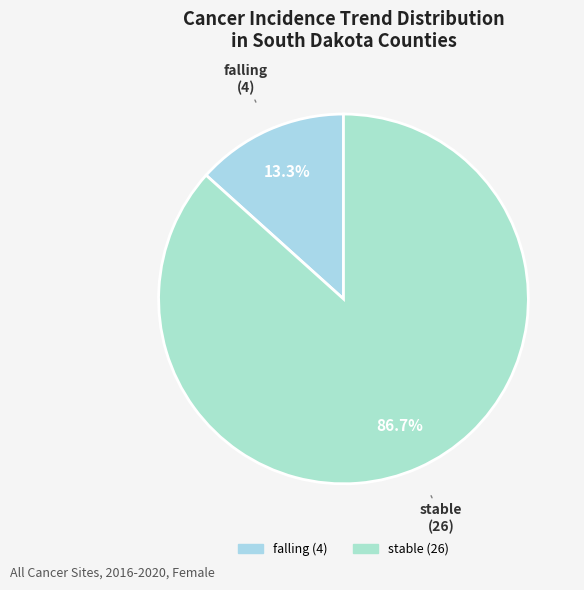

Is there a majority slice in this chart?

Yes